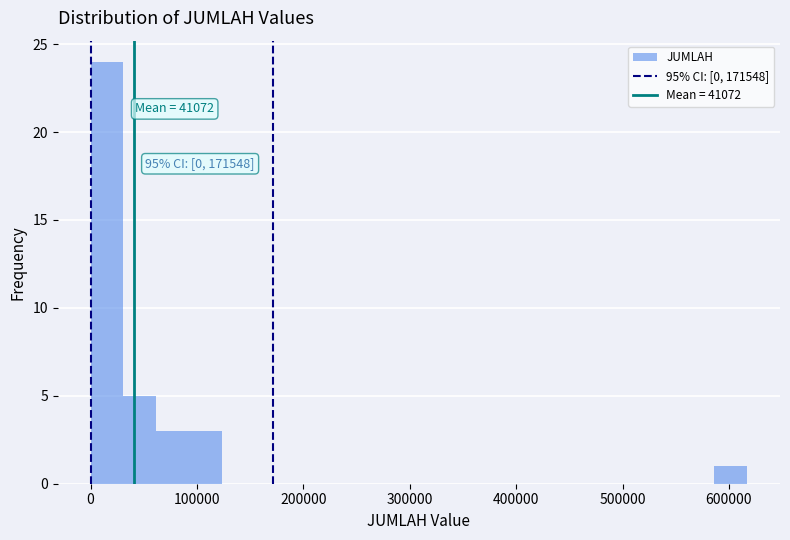

Read against the x-axis, roughly where is the centre of the tallest bar?

20000